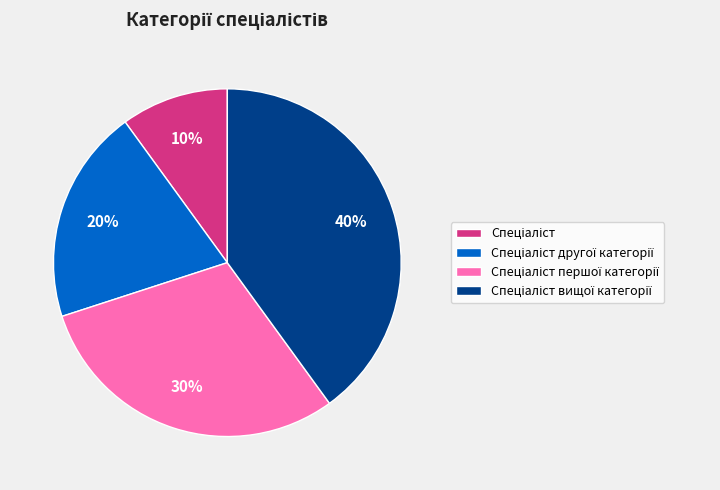

To the nearest percent, what is the difference between the largest and smallest slice percentages?

30%